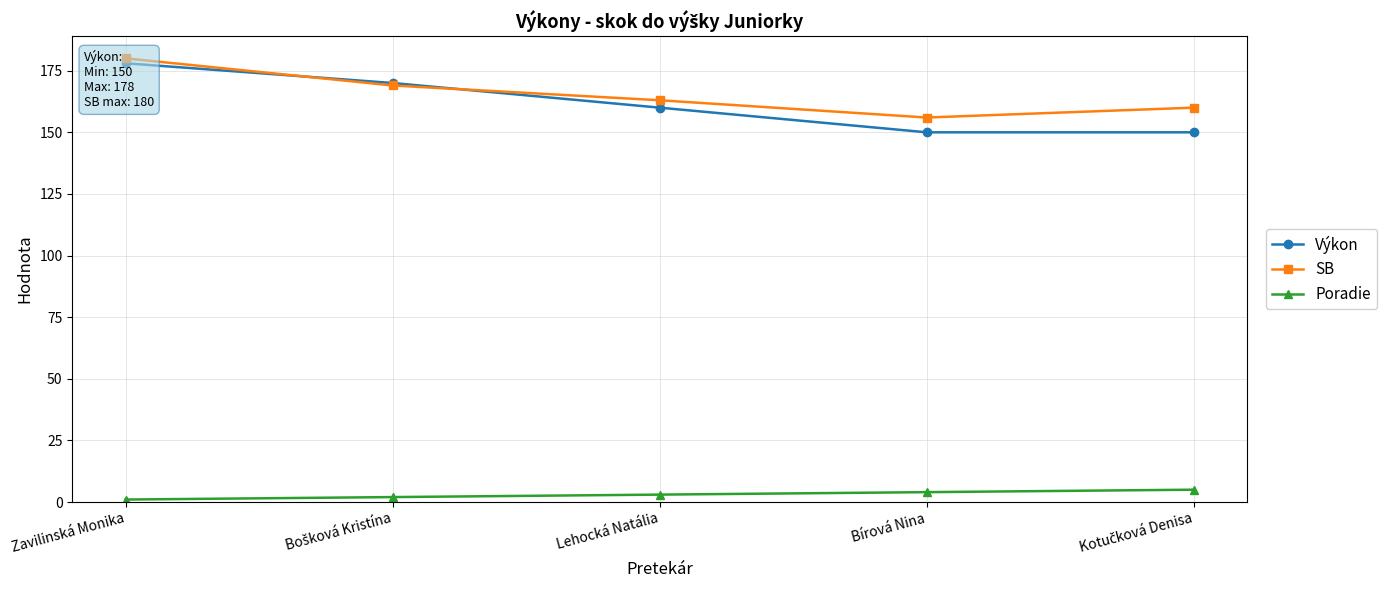

What is the smallest value displayed?

1